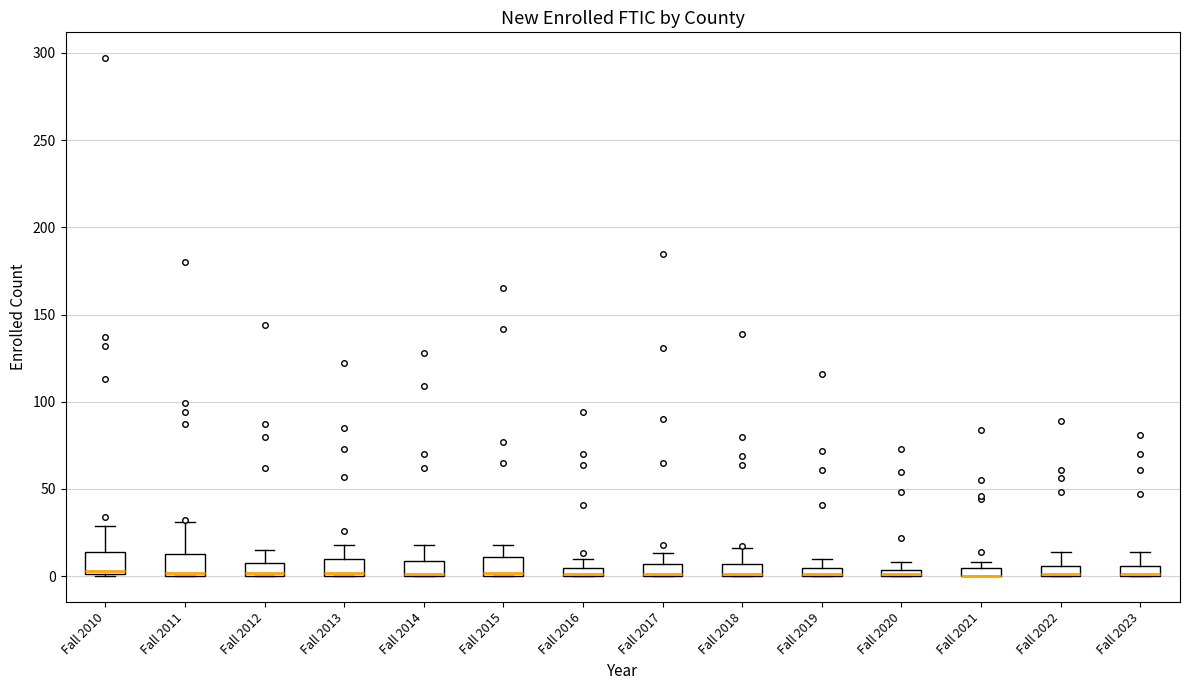

Where is the lower edge of the box for Fall 2012 on the y-axis? The values are not printed on the chart, so give them approximately, as read against the axis.

0